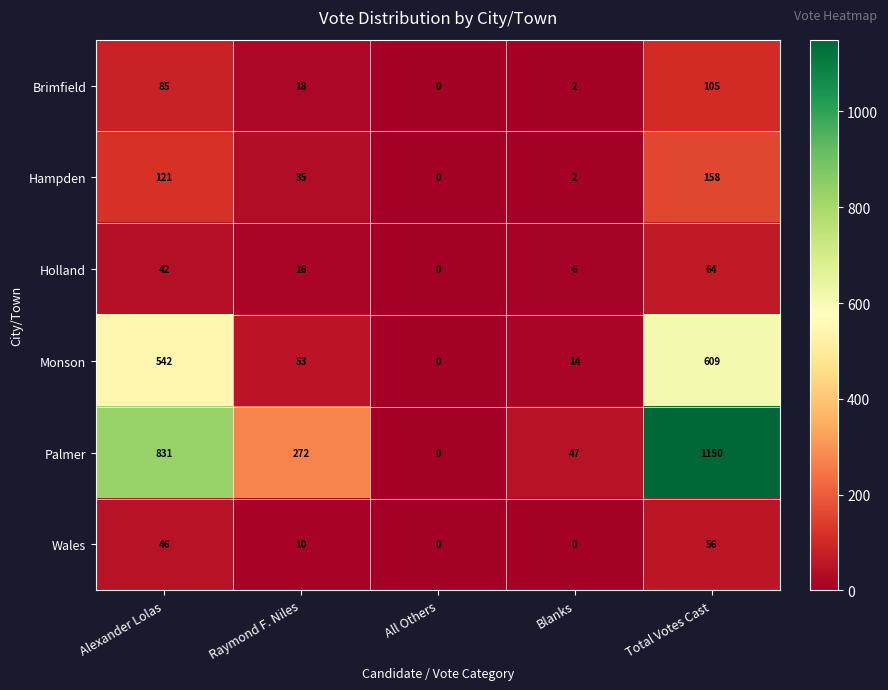

Reading left to right, transcribe all the data shown in this chart.

Brimfield: Alexander Lolas=85	Raymond F. Niles=18	All Others=0	Blanks=2	Total Votes Cast=105
Hampden: Alexander Lolas=121	Raymond F. Niles=35	All Others=0	Blanks=2	Total Votes Cast=158
Holland: Alexander Lolas=42	Raymond F. Niles=16	All Others=0	Blanks=6	Total Votes Cast=64
Monson: Alexander Lolas=542	Raymond F. Niles=53	All Others=0	Blanks=14	Total Votes Cast=609
Palmer: Alexander Lolas=831	Raymond F. Niles=272	All Others=0	Blanks=47	Total Votes Cast=1150
Wales: Alexander Lolas=46	Raymond F. Niles=10	All Others=0	Blanks=0	Total Votes Cast=56